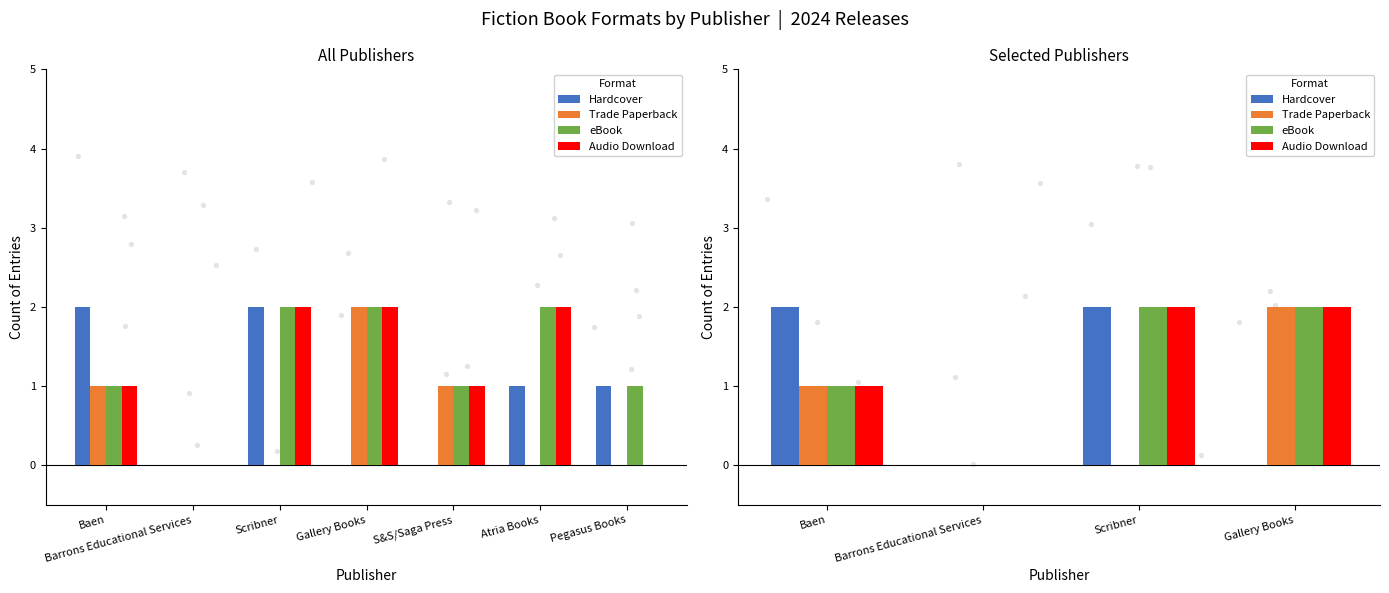

What is the total value across all series at Scribner?

6